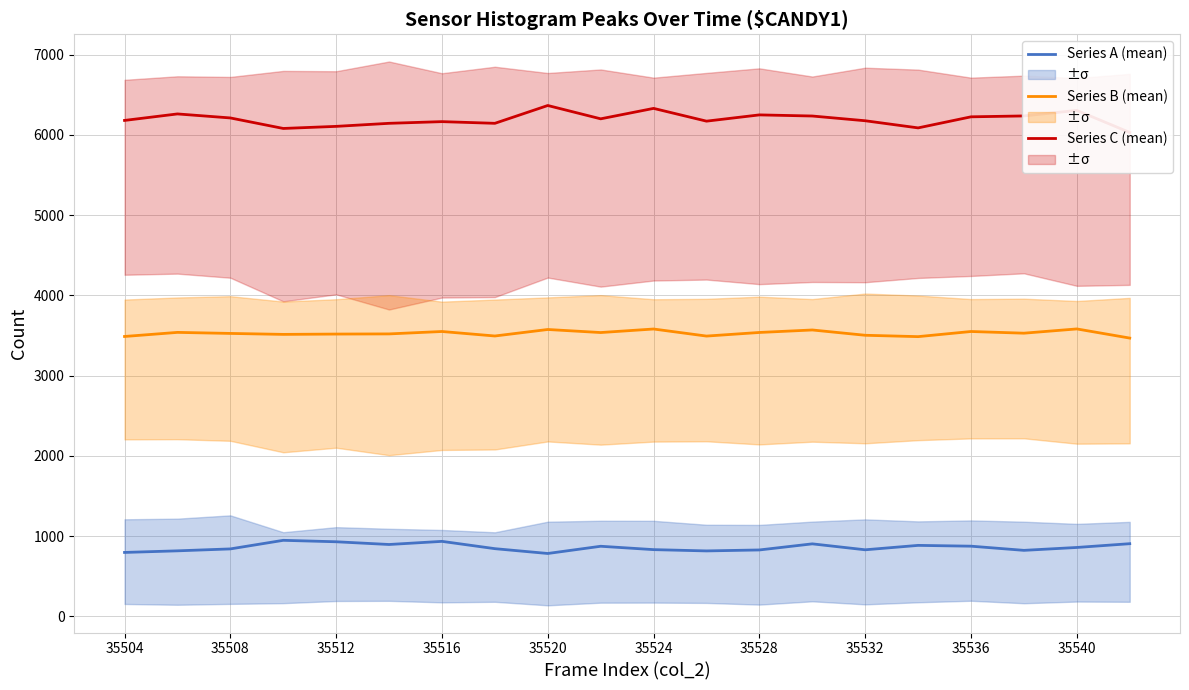

True or false: Series B (mid) and Series C (col_4 peak) intersect in this chart.

False